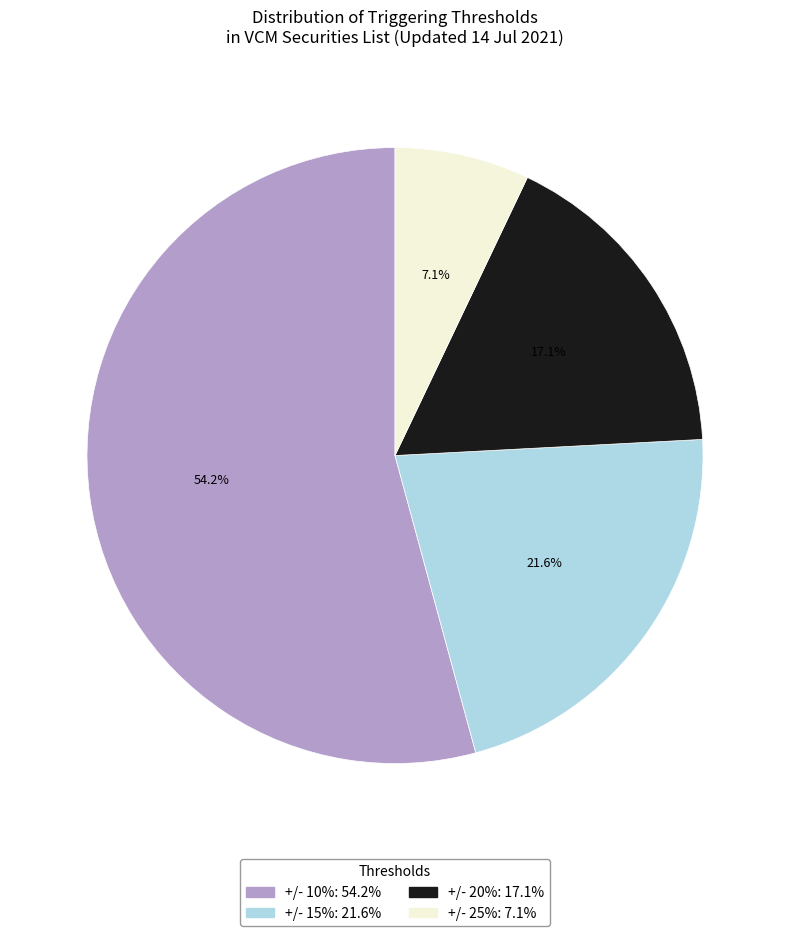

What percentage is the +/- 20% slice, to the nearest percent?

17%